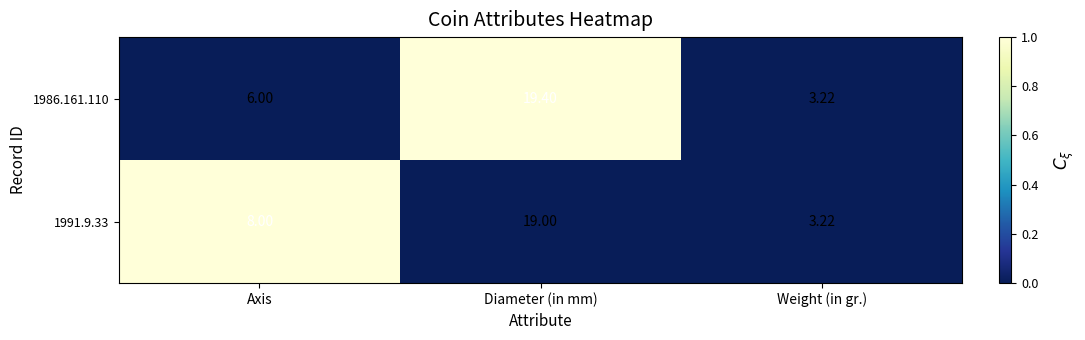

Which series has the widest spread of values?

1986.161.110